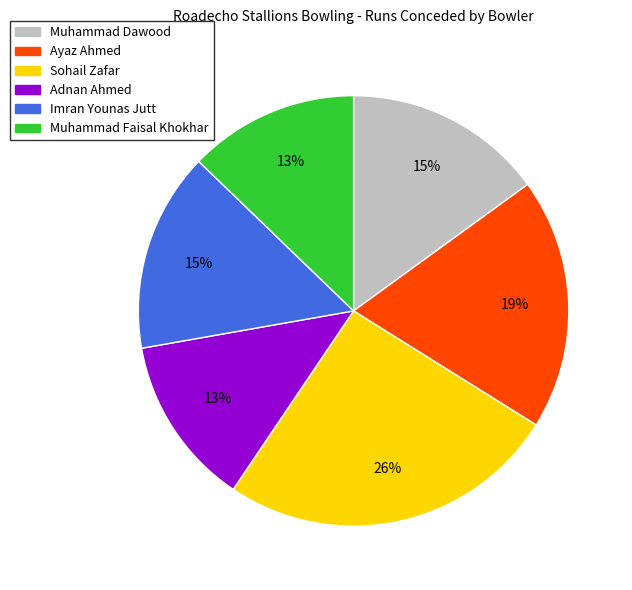

Which has a higher value, Sohail Zafar or Muhammad Dawood?

Sohail Zafar